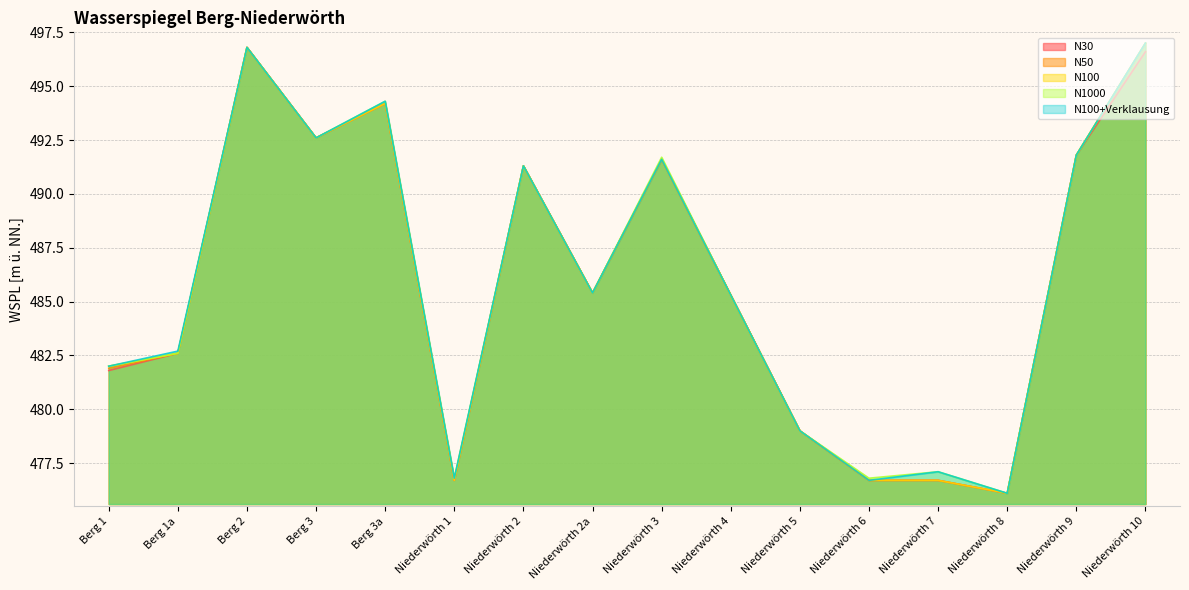

Rank the series at Berg 1a from lowest to highest value.

N30, N50, N100, N1000, N100+Verklausung